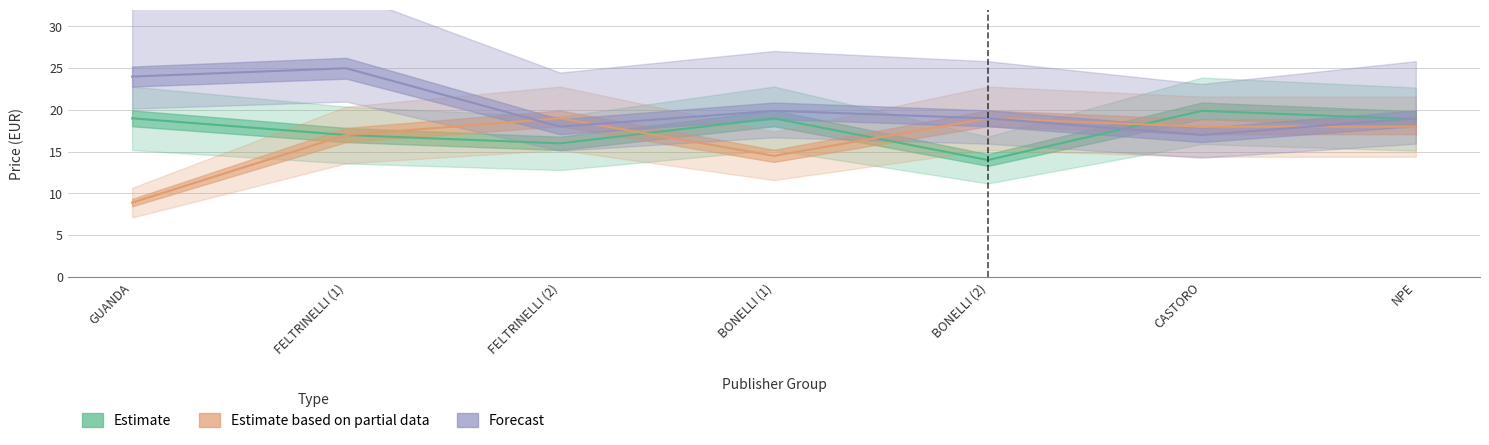

At how many categories does at least one series exceed 21?

2